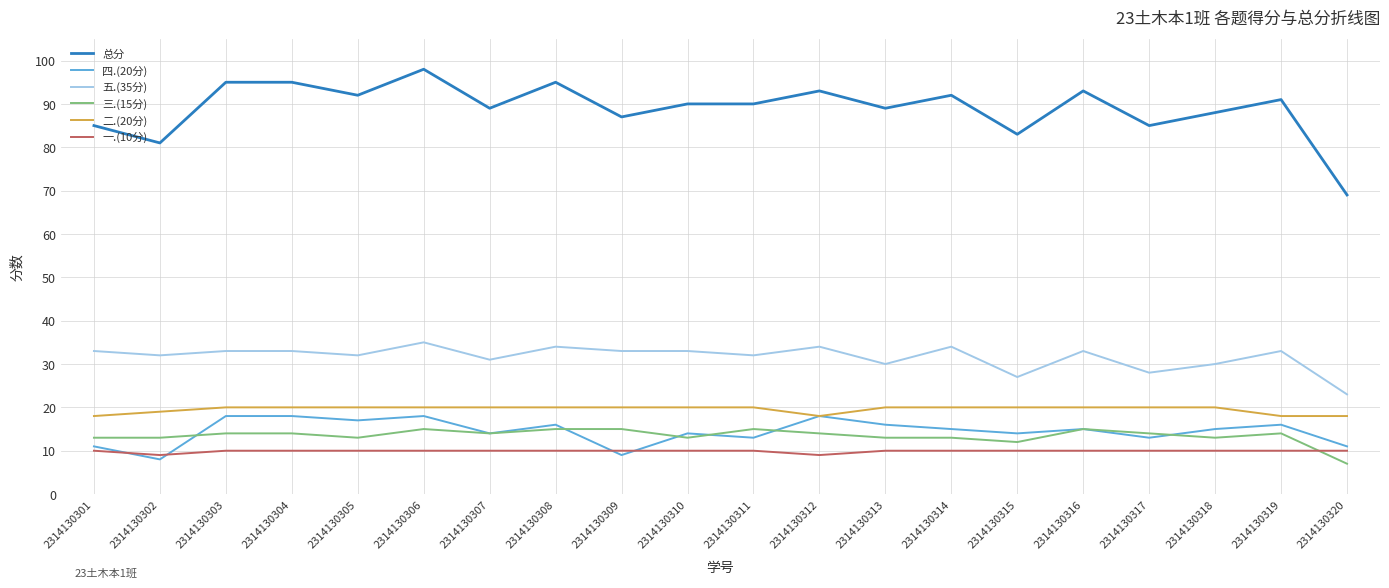

The value of 三.(15分) at 2314130312 is 6. True or false?

False